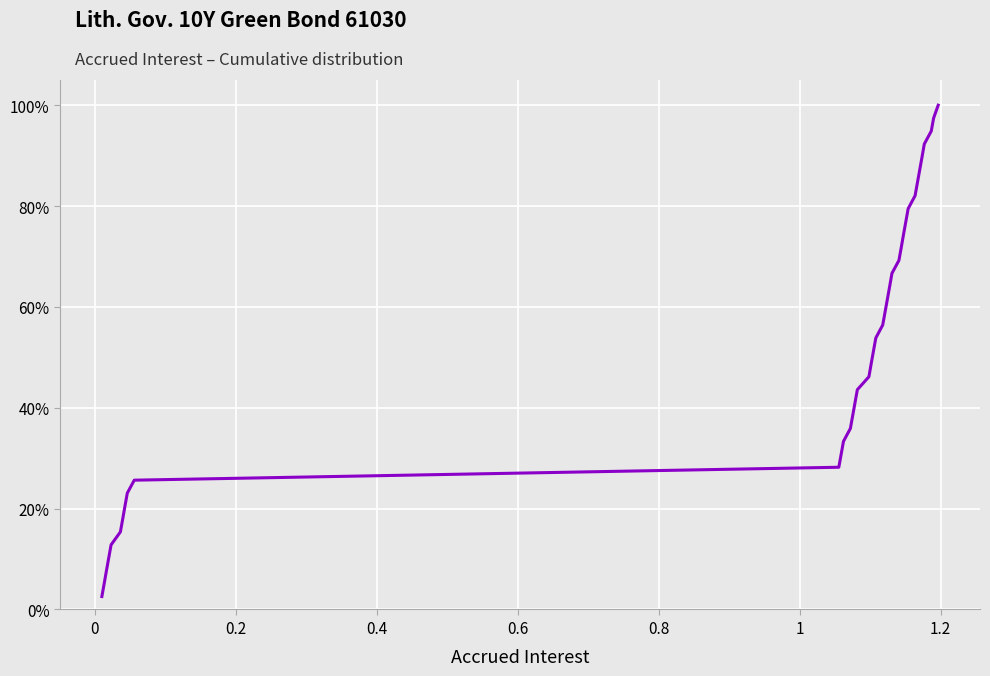

Does the chart display data point markers on the line(s)?

No